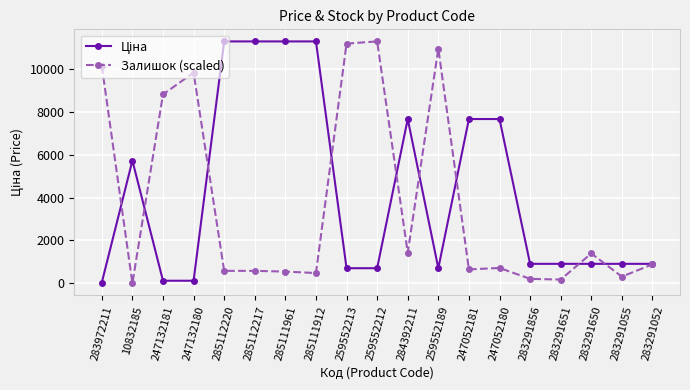

Which series changed the most between 247132180 and 259552213?

Залишок (scaled)